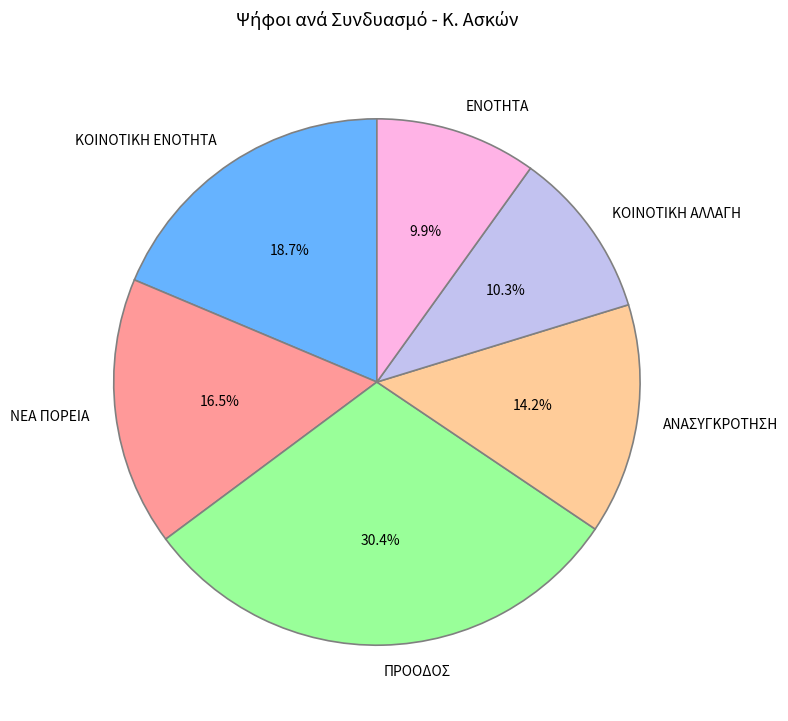

To the nearest percent, what percentage of the pie is ΕΝΟΤΗΤΑ?

10%